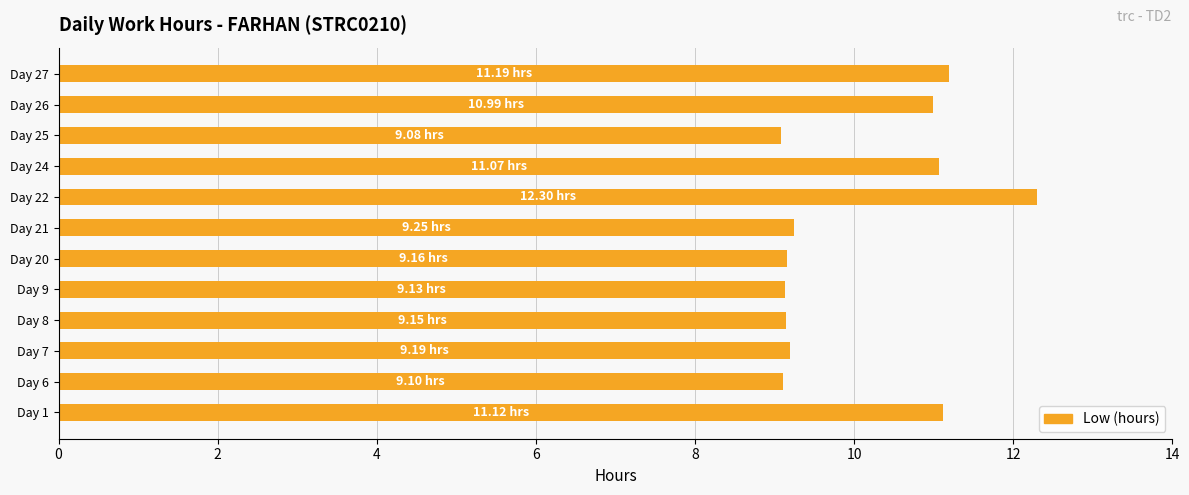

What is the difference between the second highest and minimum values?

2.1